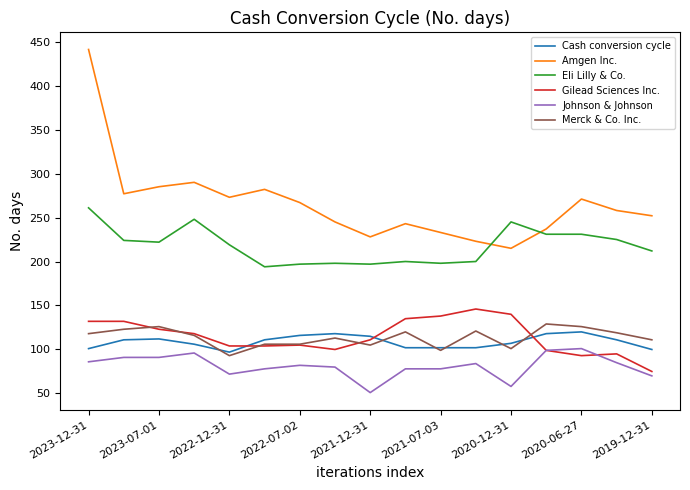

Which series has the largest total across all categories?

Amgen Inc.